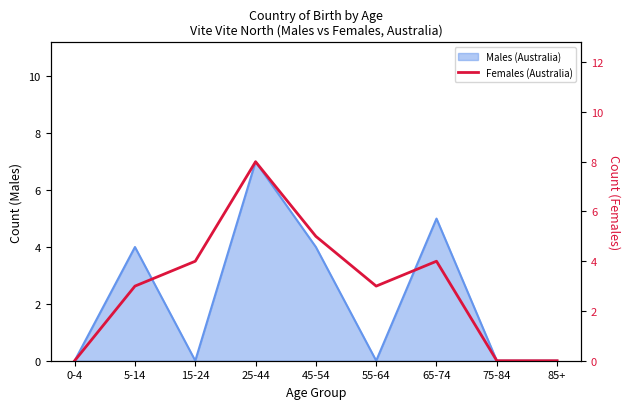

What is the value of the 5th point from the left?

5